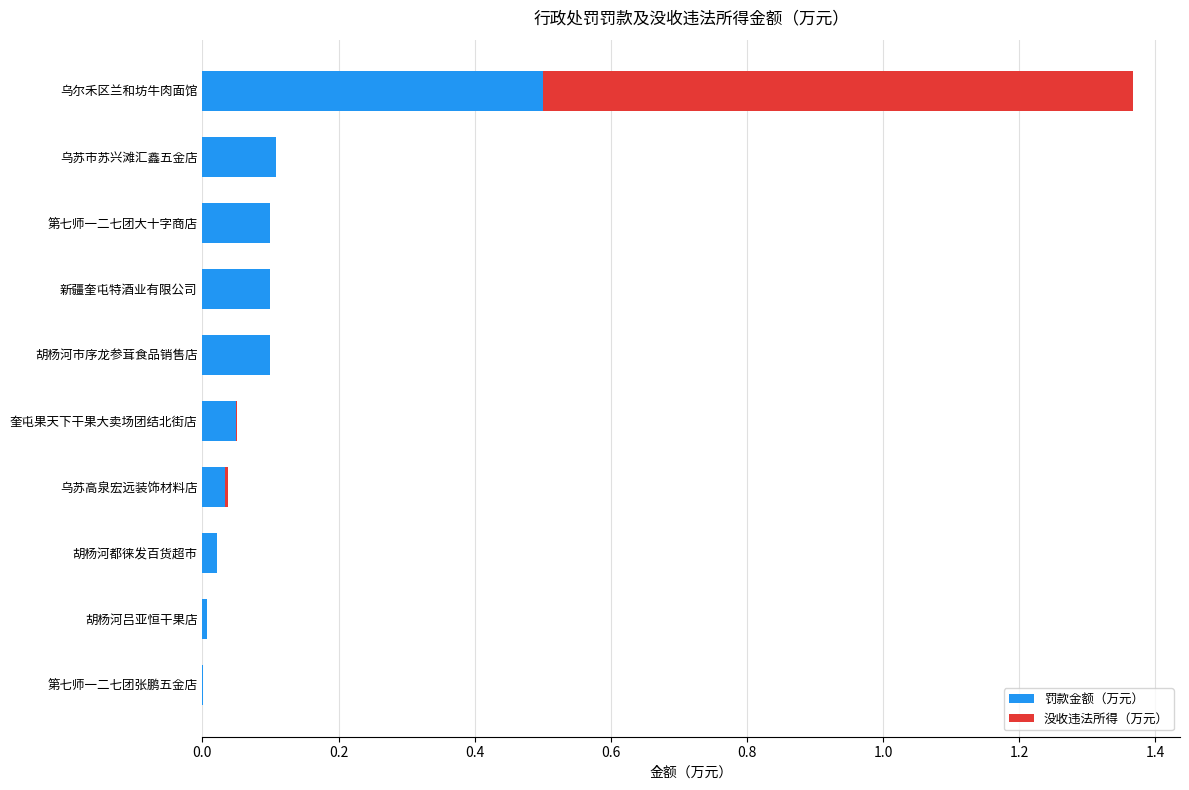

The value of 罚款金额（万元） at 胡杨河市序龙参茸食品销售店 is 0.0. True or false?

False